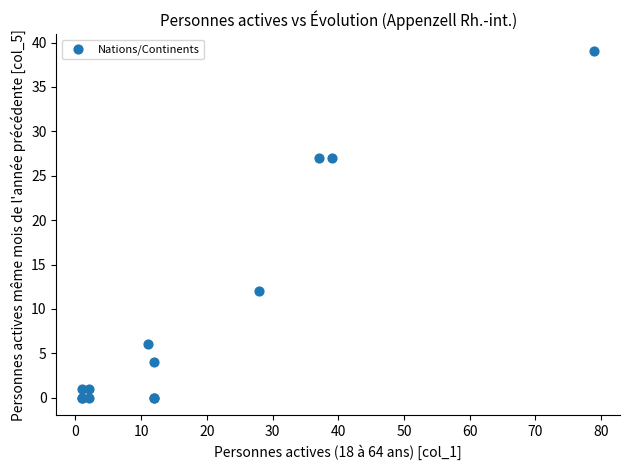

What Y value in the scatter plot is closest to 19?

12